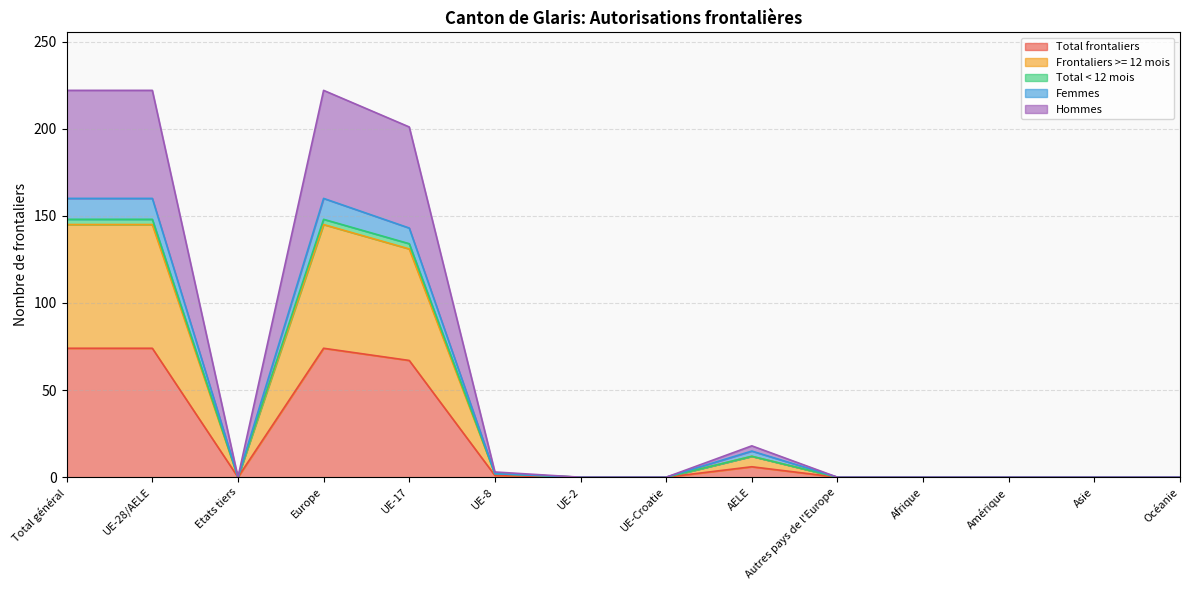

True or false: Hommes and Frontaliers >= 12 mois intersect in this chart.

False